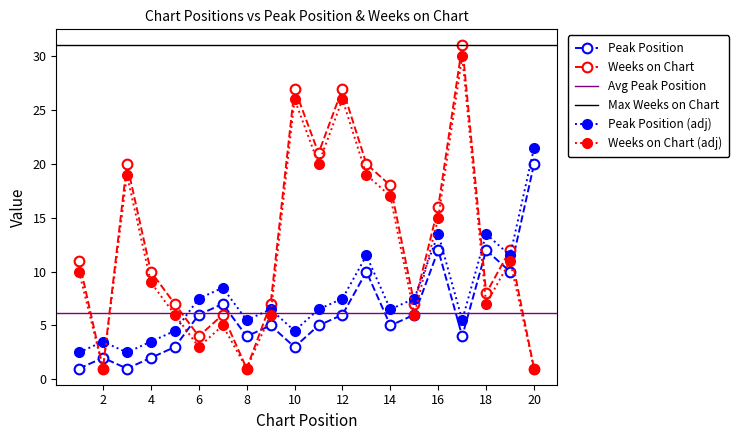

True or false: Peak Position has more than 1 points higher than both neighbors.

True